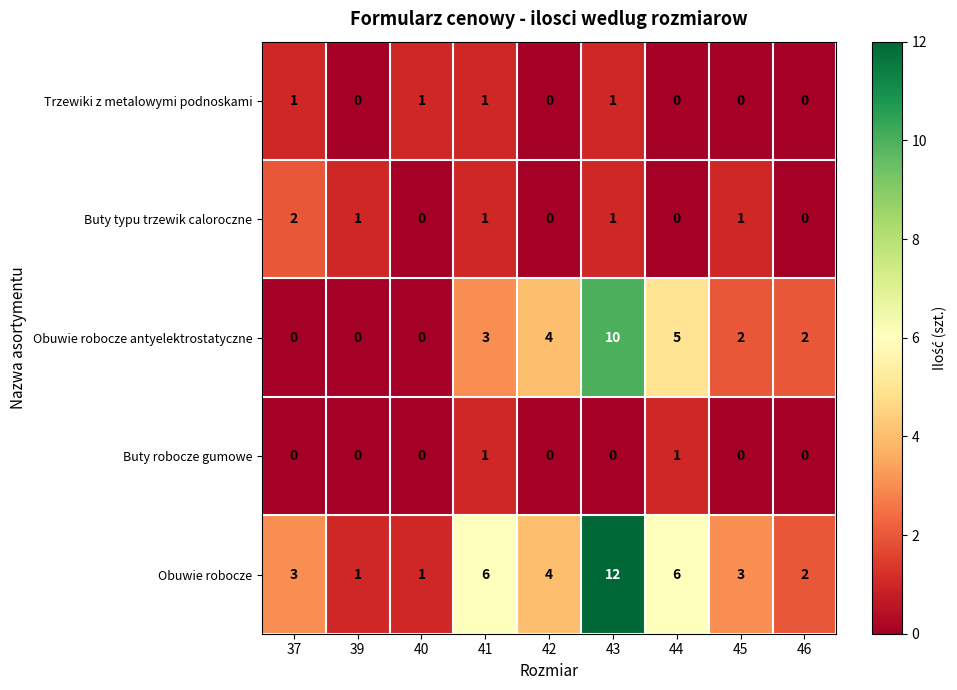

At which category does the chart reach its peak across all series?

43